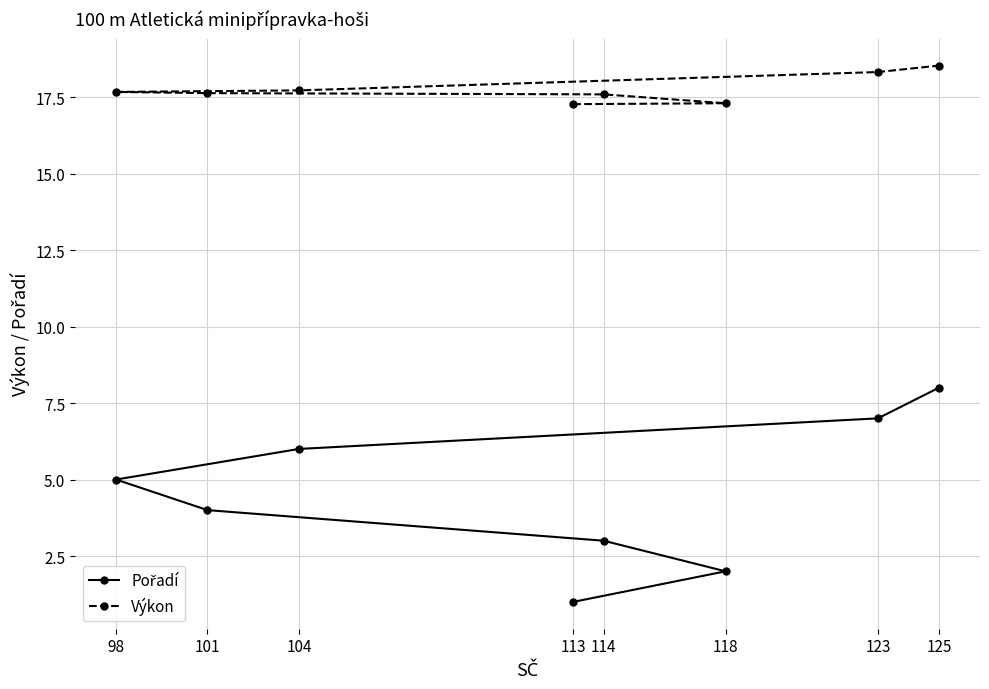

What is the average value of the Výkon series?

17.8